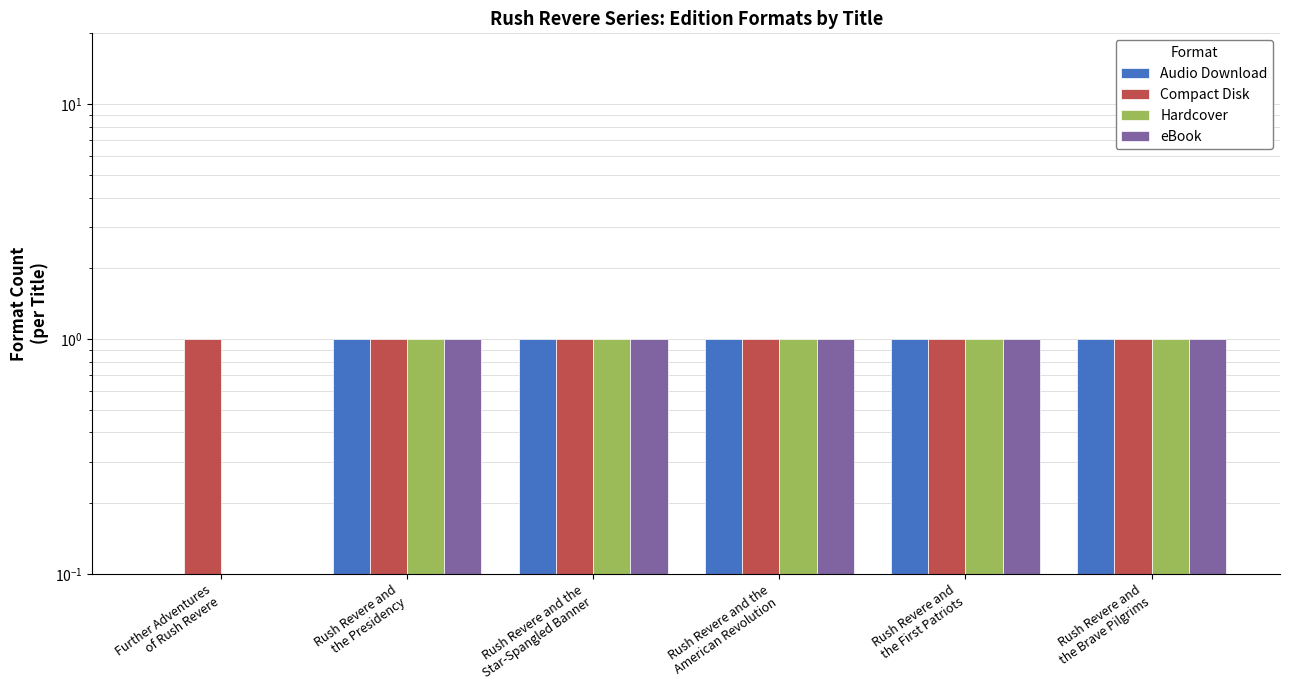

Are the bars horizontal?

No